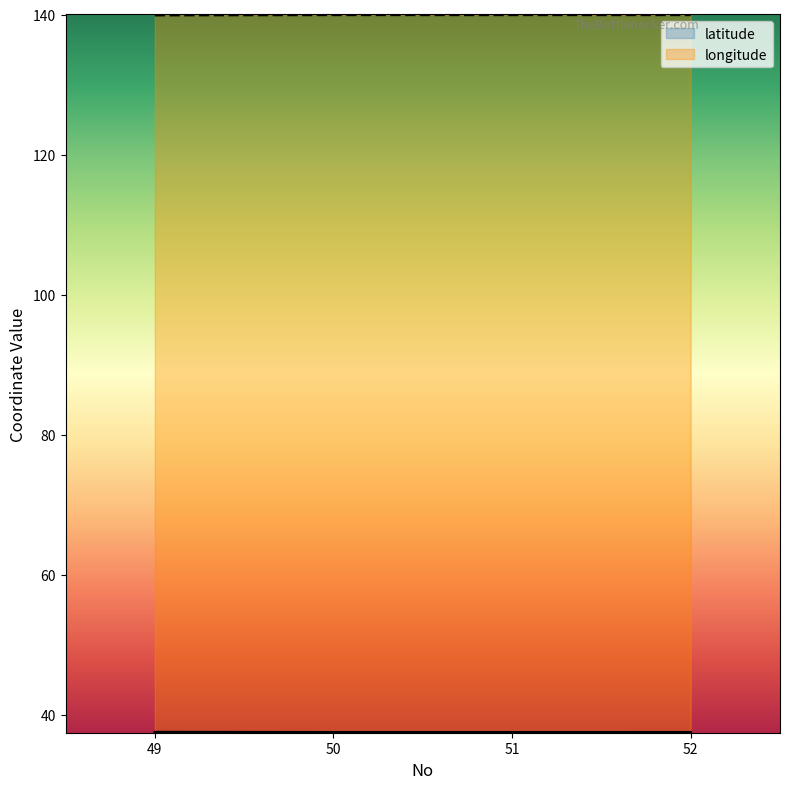

Which category has the highest value in the latitude series?

49